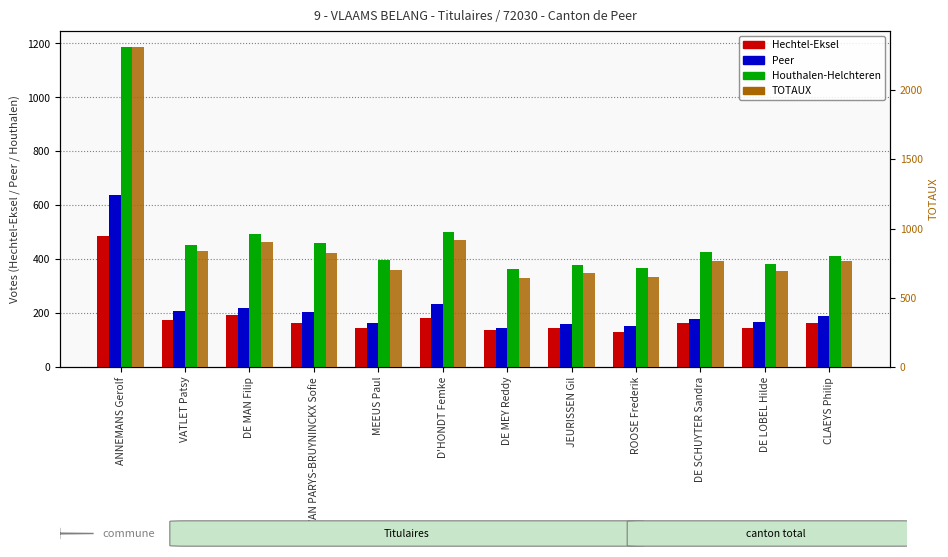

Which category has the lowest value in the Peer series?

DE MEY Reddy